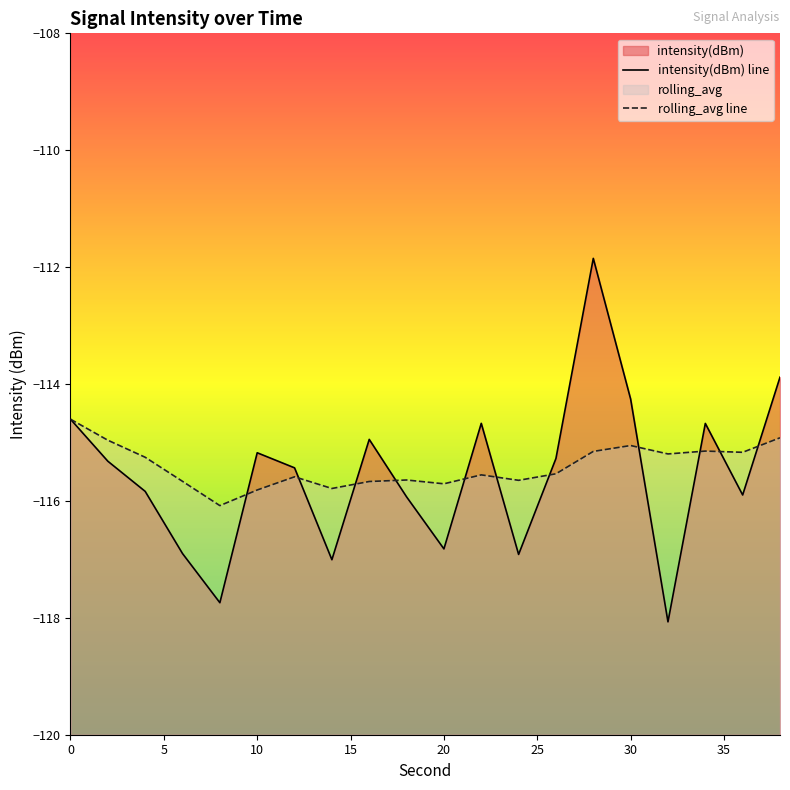

How many interior local valleys does the intensity(dBm) series have?

6